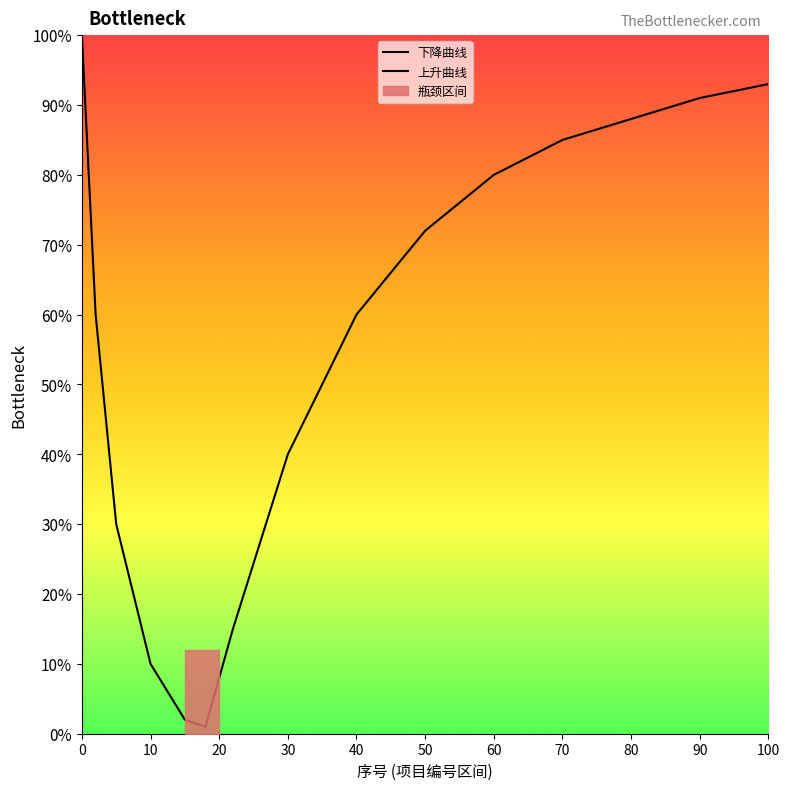

The chart shows a value of 166 at 110. True or false?

False